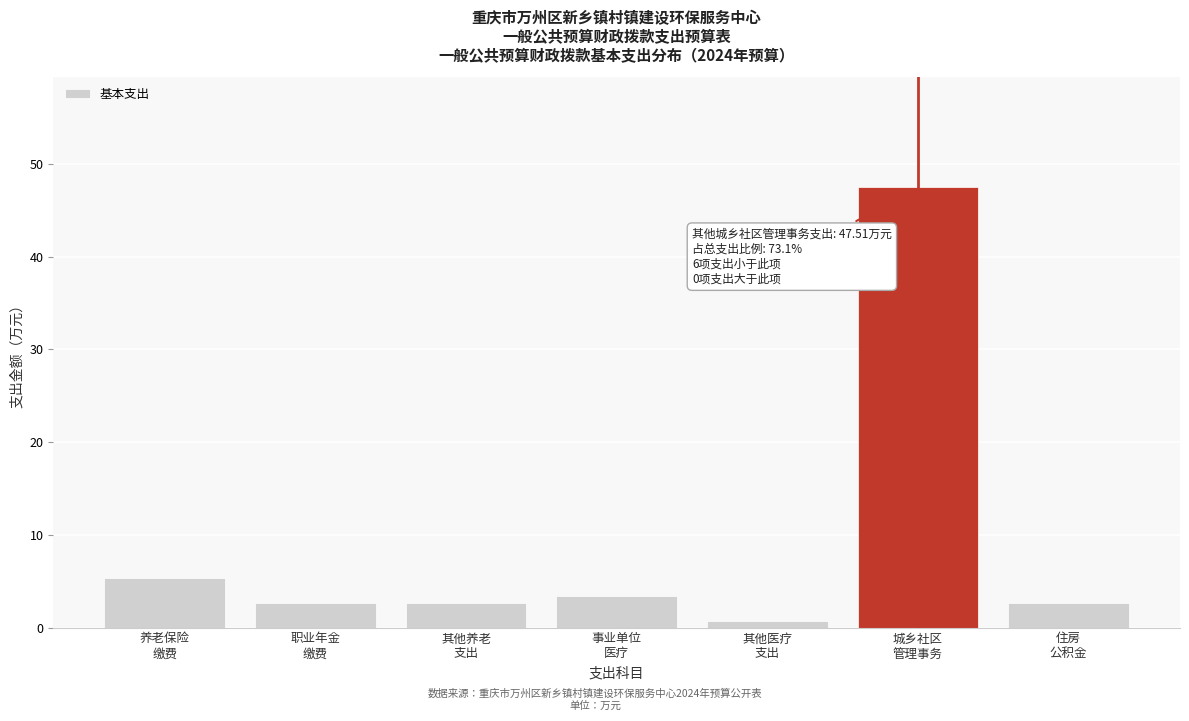

Reading left to right, list all the values displayed in this chart.

5.4	2.7	2.7	3.4	0.7	47.5	2.7